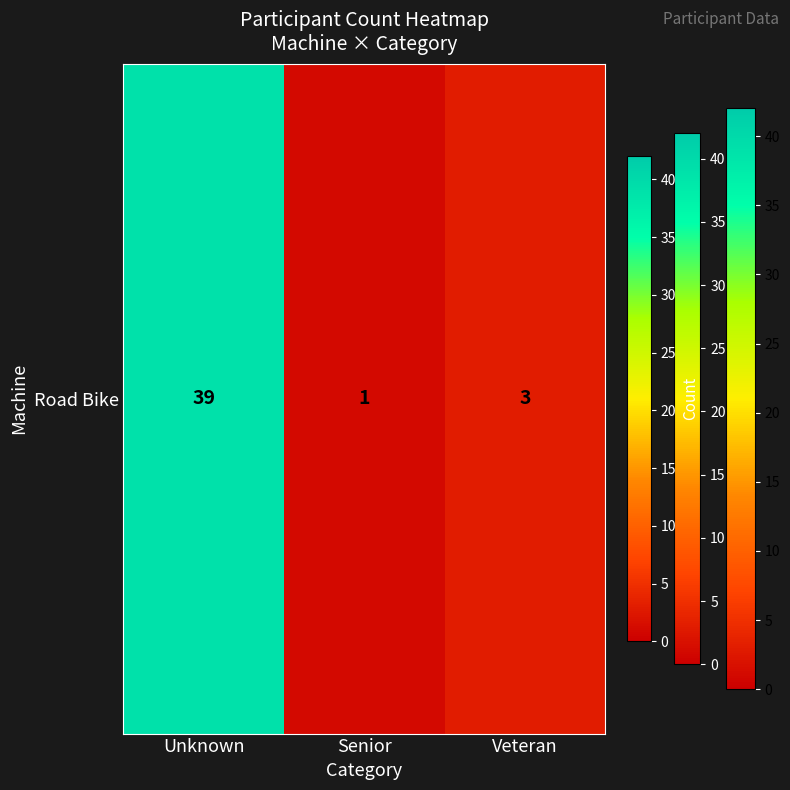

What is the change in value from Unknown to Veteran?

-36